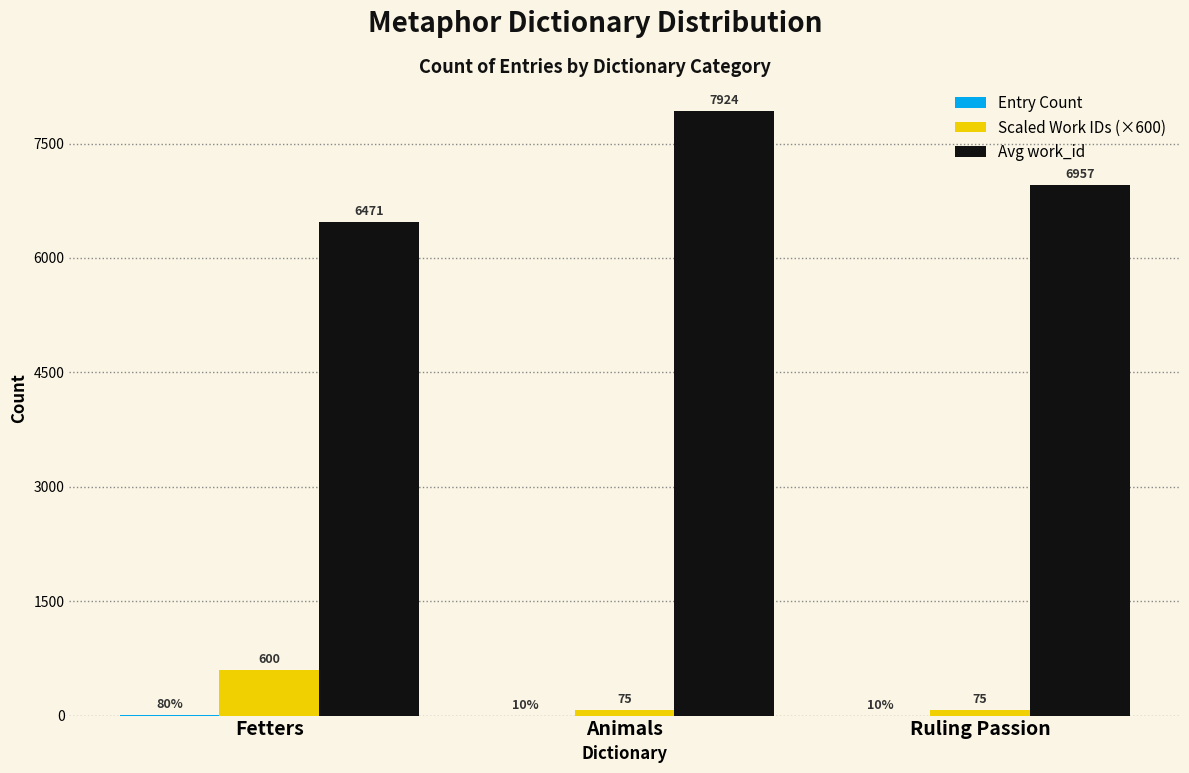

What is the maximum value shown in the chart?

7924